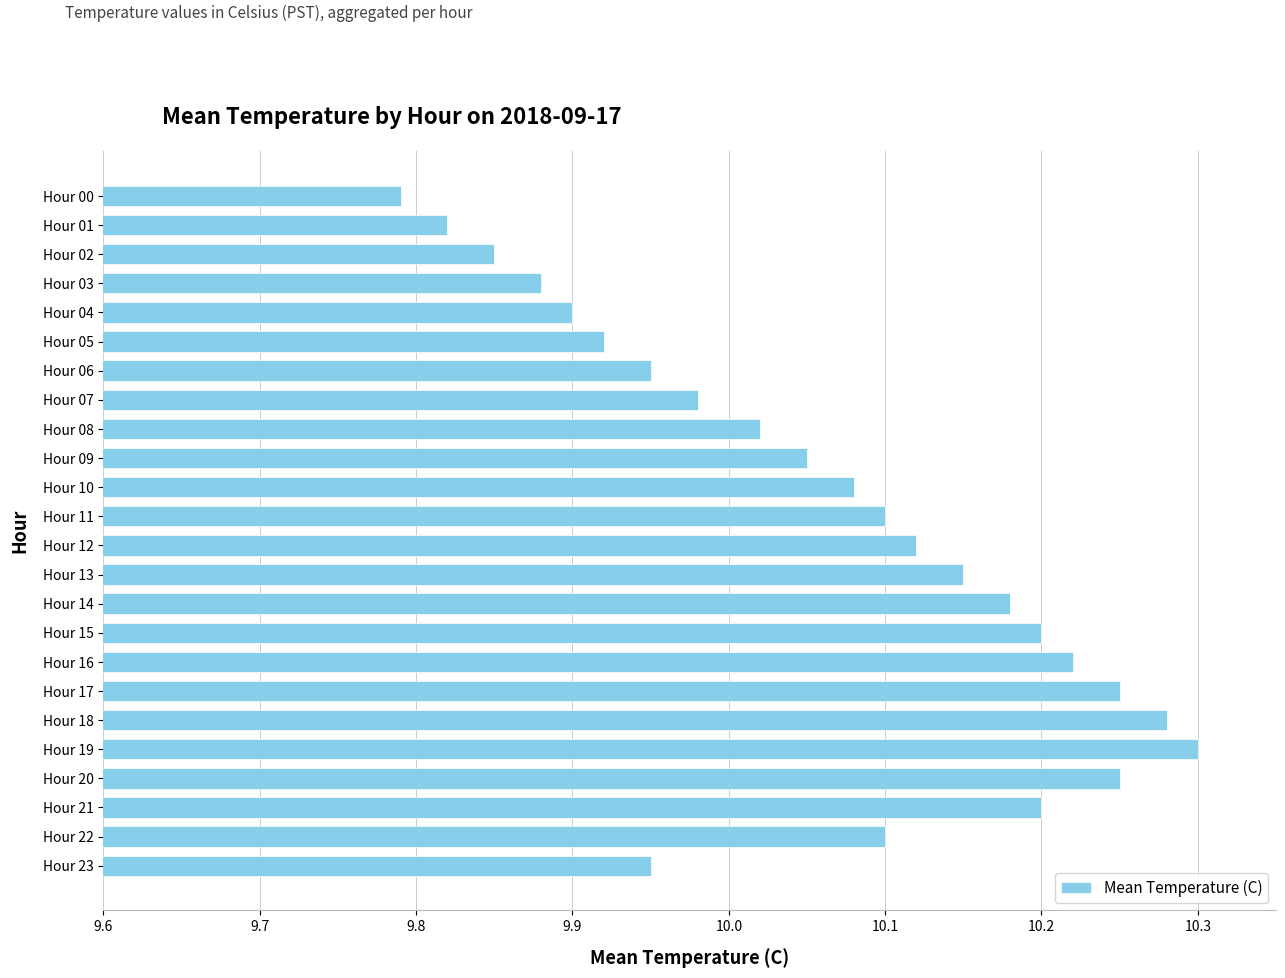

How many series are shown in this chart?

1